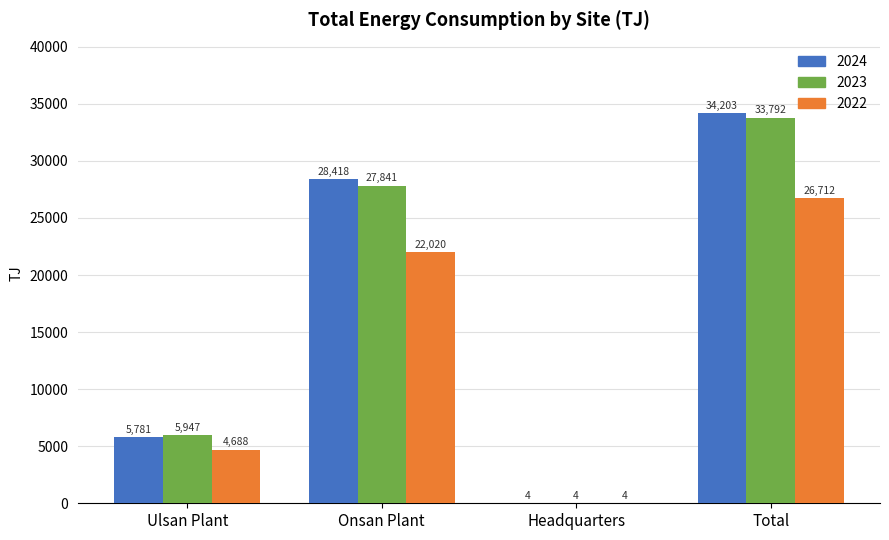

What is the approximate value of 2022 at Onsan Plant?

22020.0